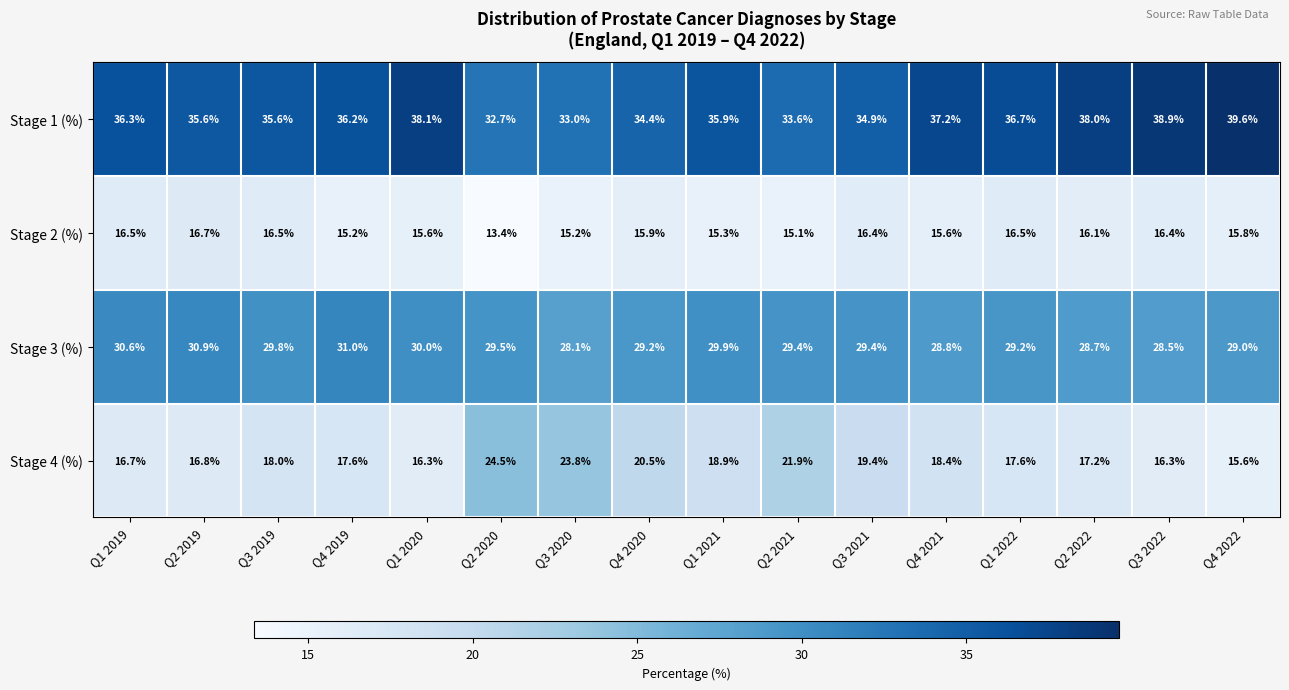

What is the sum of all Stage 2 (%) values?

252.2